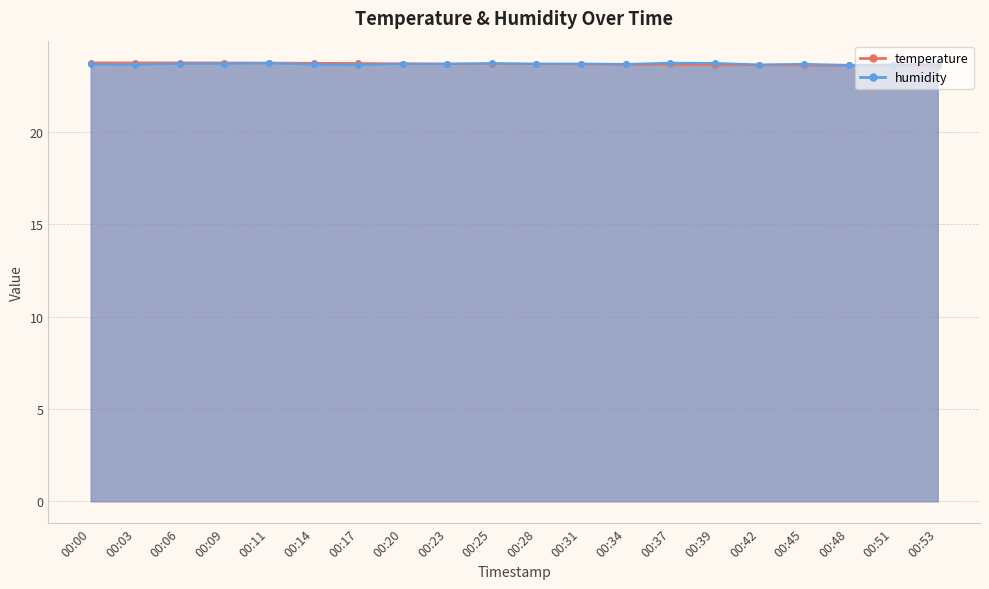

Rank the series at 00:39 from lowest to highest value.

temperature, humidity